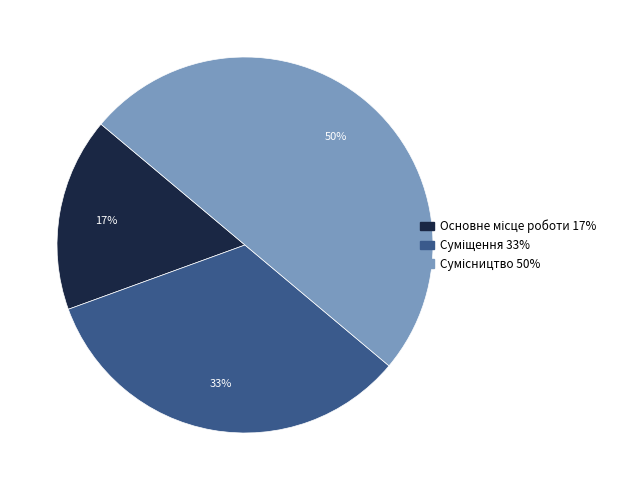

To the nearest percent, what is the average slice percentage?

33%